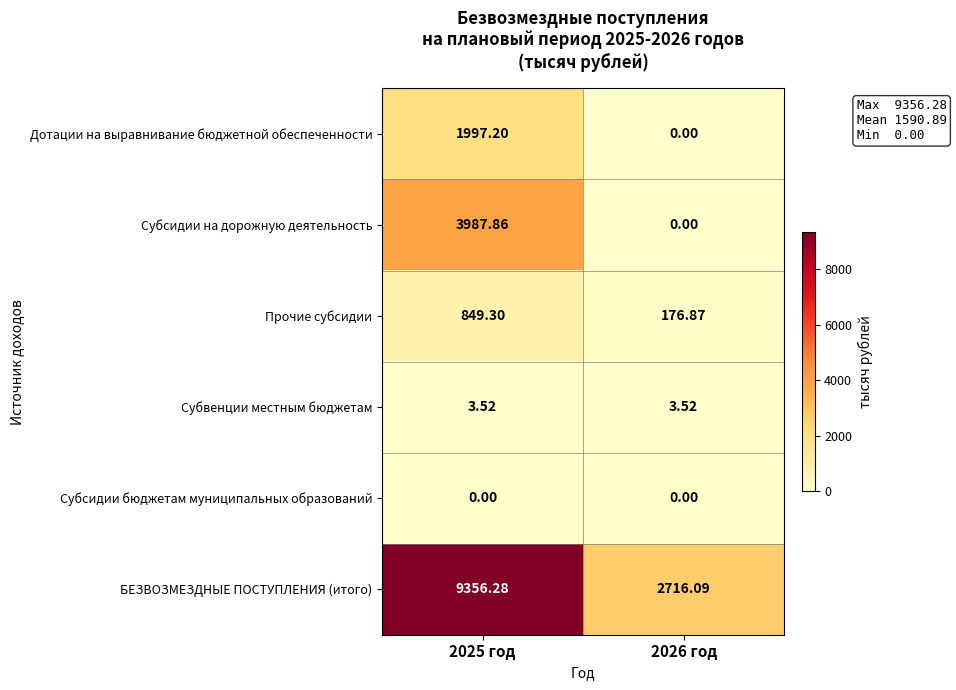

What is the spread (max minus min) of values at 2025 год?

9356.3